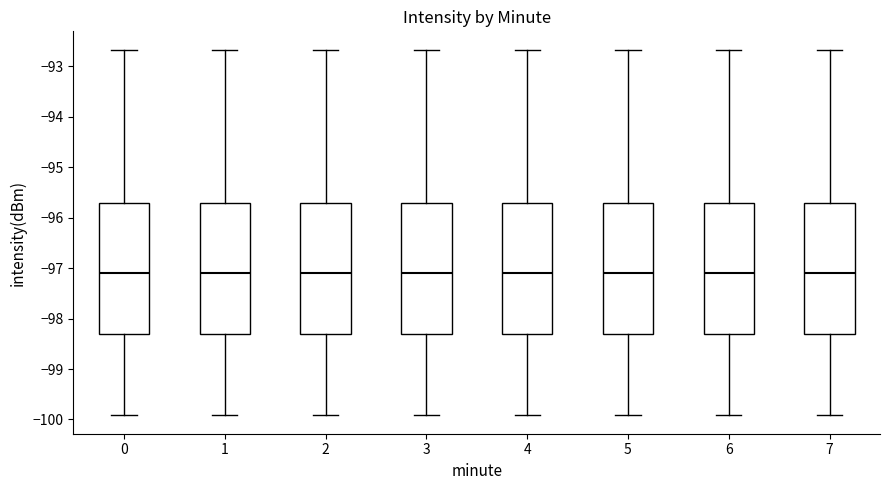

Reading left to right, transcribe this box plot: for each box, give where its median line is, the range the box spans, and where its two whiskers end, as read against the y-axis. The values are not printed on the chart, so give them approximately, as read against the axis.

0: median -97.1, box -98.3 to -95.7, whiskers -99.9 to -92.7
1: median -97.1, box -98.3 to -95.7, whiskers -99.9 to -92.7
2: median -97.1, box -98.3 to -95.7, whiskers -99.9 to -92.7
3: median -97.1, box -98.3 to -95.7, whiskers -99.9 to -92.7
4: median -97.1, box -98.3 to -95.7, whiskers -99.9 to -92.7
5: median -97.1, box -98.3 to -95.7, whiskers -99.9 to -92.7
6: median -97.1, box -98.3 to -95.7, whiskers -99.9 to -92.7
7: median -97.1, box -98.3 to -95.7, whiskers -99.9 to -92.7